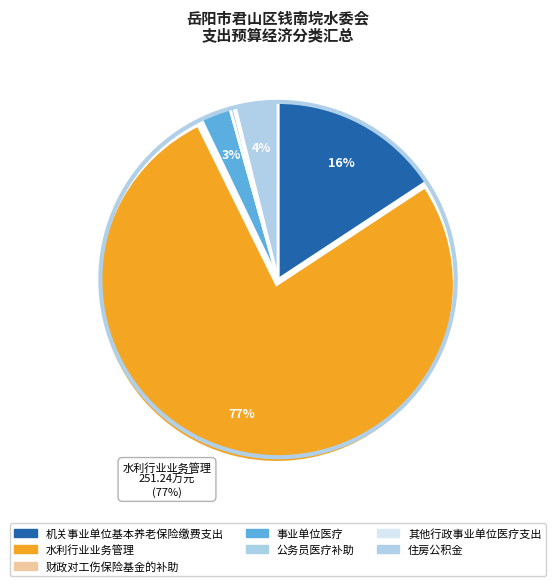

Rank the categories by value from highest to lowest.

水利行业业务管理, 机关事业单位基本养老保险缴费支出, 住房公积金, 事业单位医疗, 公务员医疗补助, 财政对工伤保险基金的补助, 其他行政事业单位医疗支出